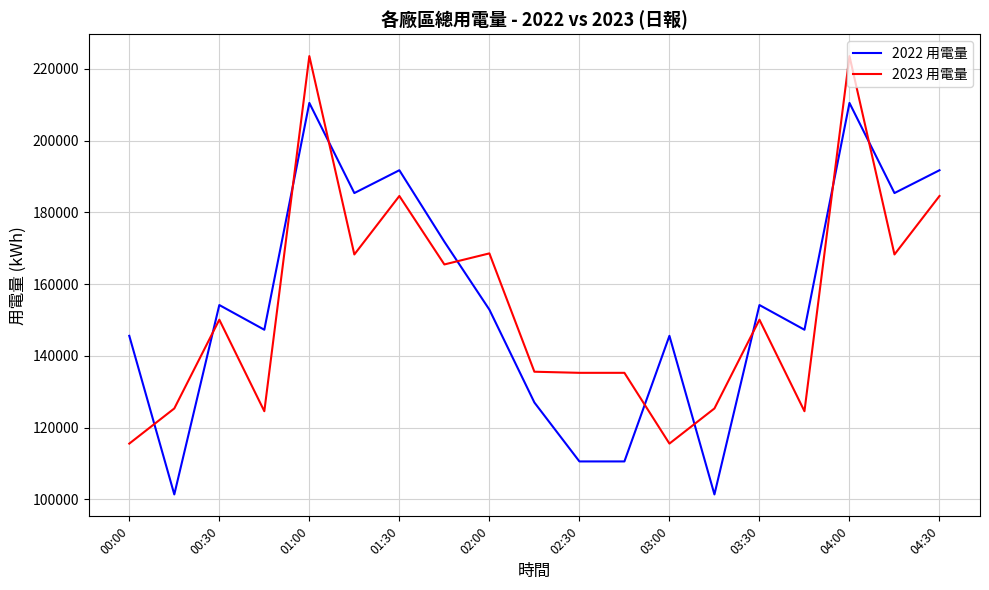

True or false: 2023 用電量 and 2022 用電量 cross at least once.

True